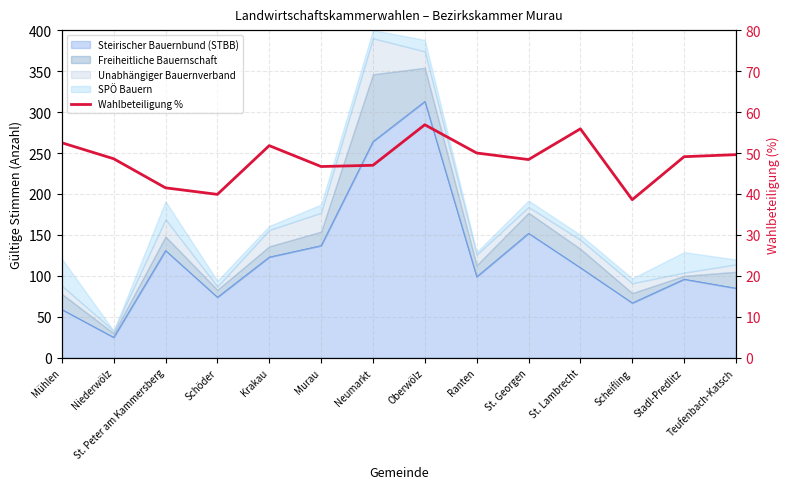

The chart shows a value of 52.2 at Scheifling. True or false?

False